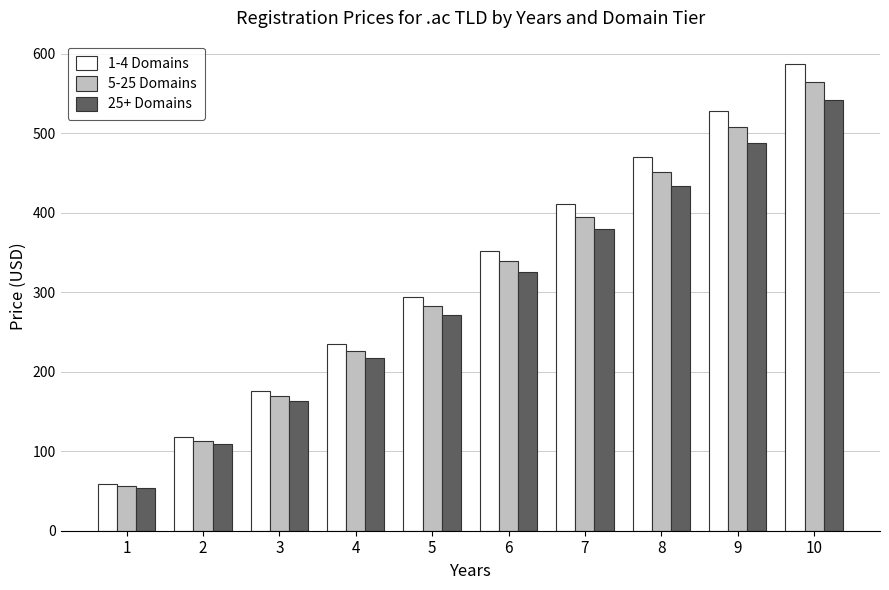

Which label corresponds to the largest value in the chart?

10